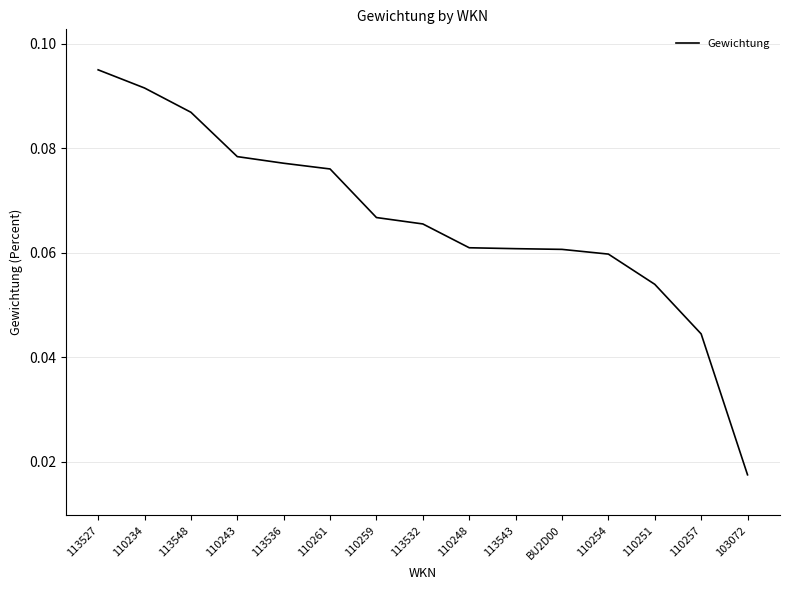

Where is the data nearest to the value 0?

103072